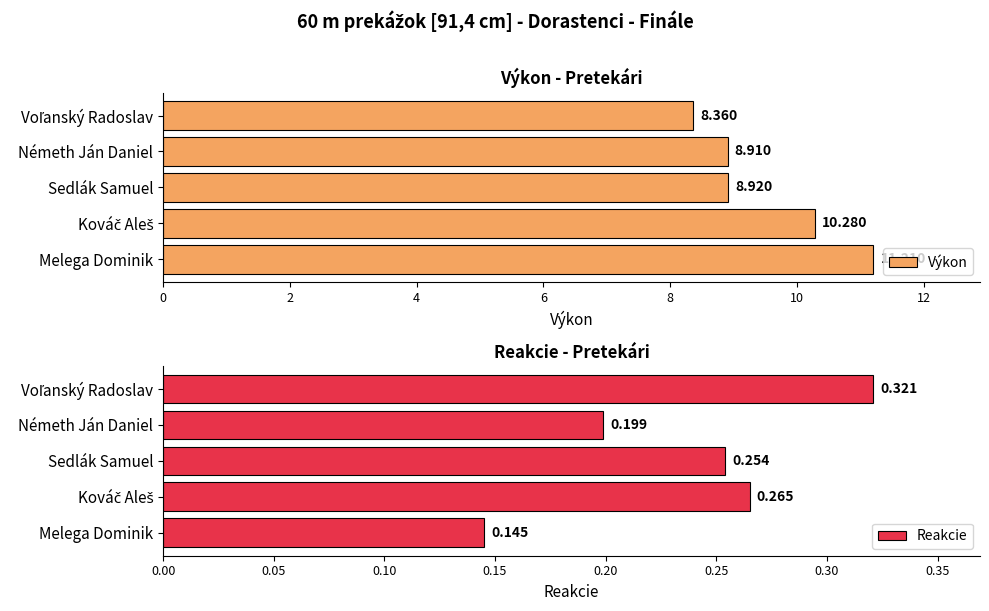

How many categories are shown in the chart?

5